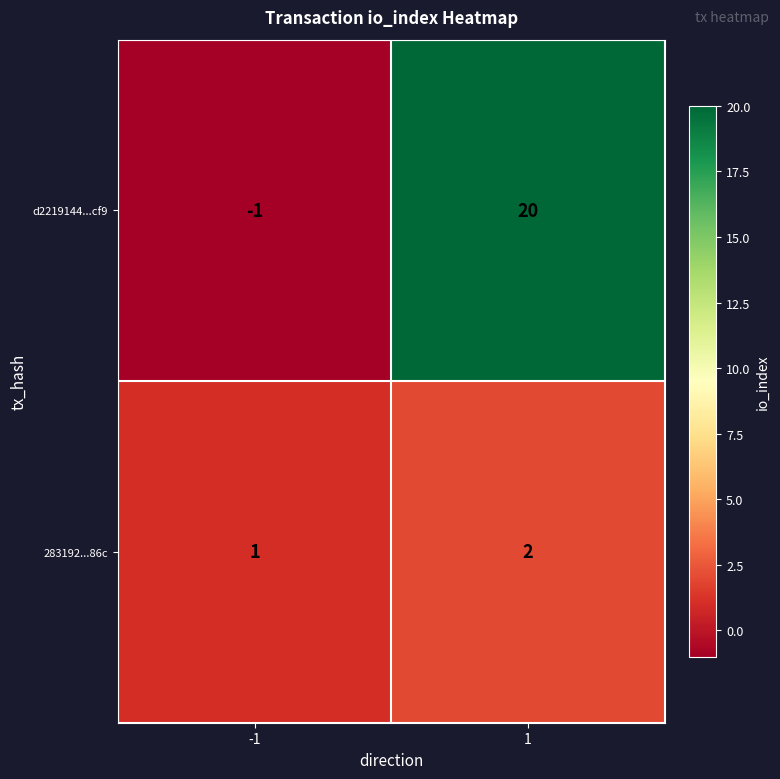

List the series in order of their peak value, highest first.

d2219144...cf9, 283192...86c